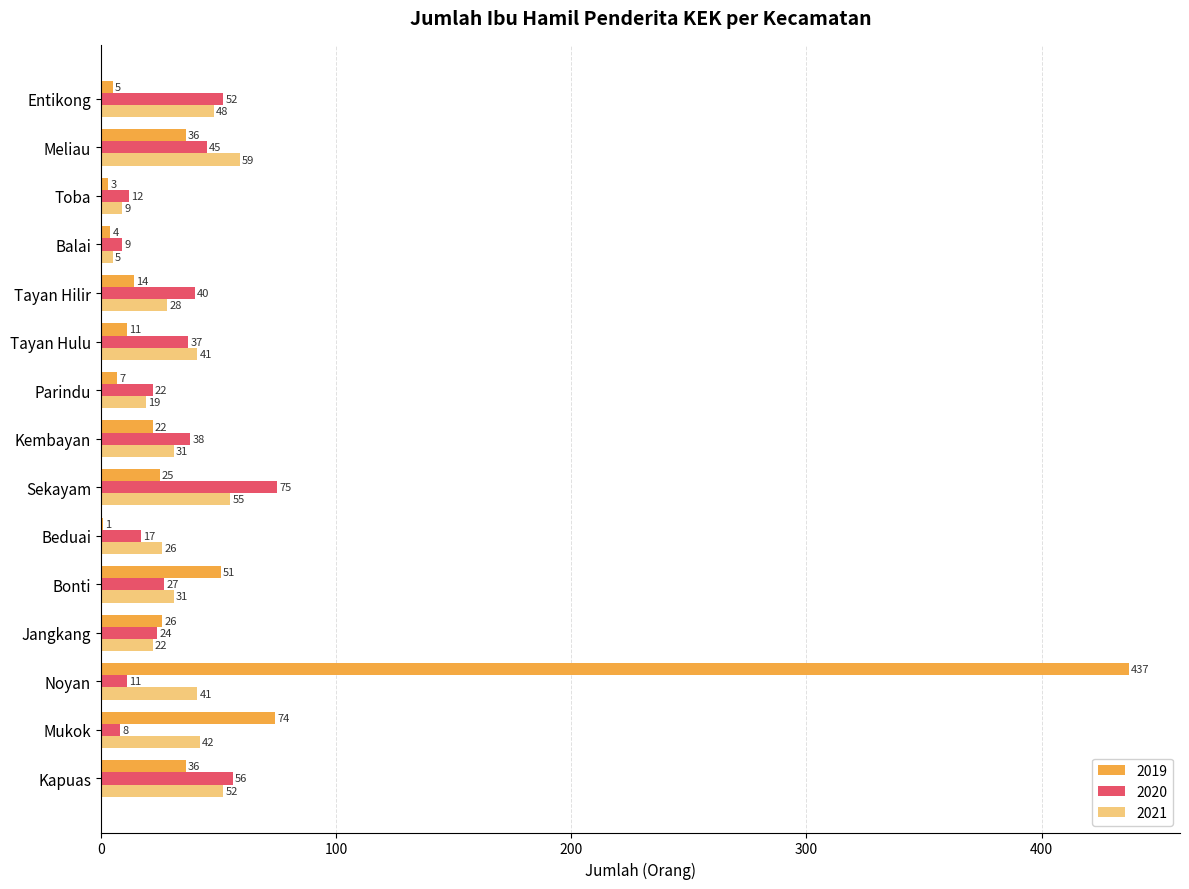

True or false: 2021 has a value of 9 at Noyan.

False